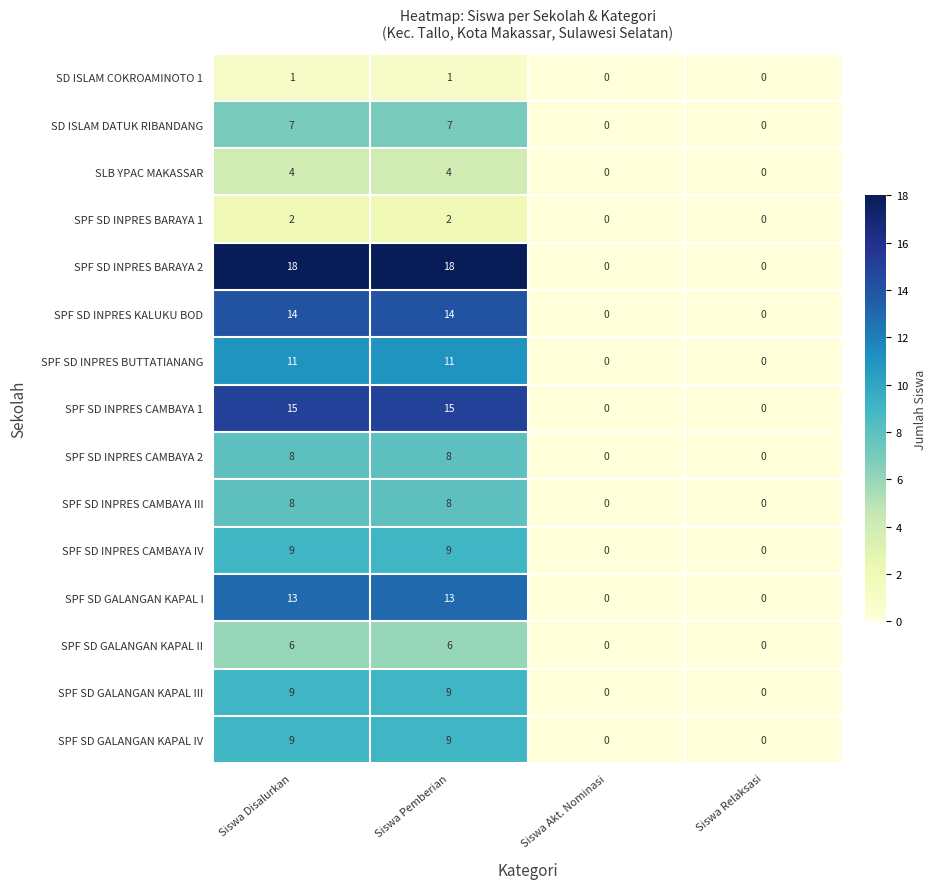

Is the value of SPF SD GALANGAN KAPAL III at Siswa Akt. Nominasi greater than the value of SD ISLAM COKROAMINOTO 1 at Siswa Disalurkan?

No